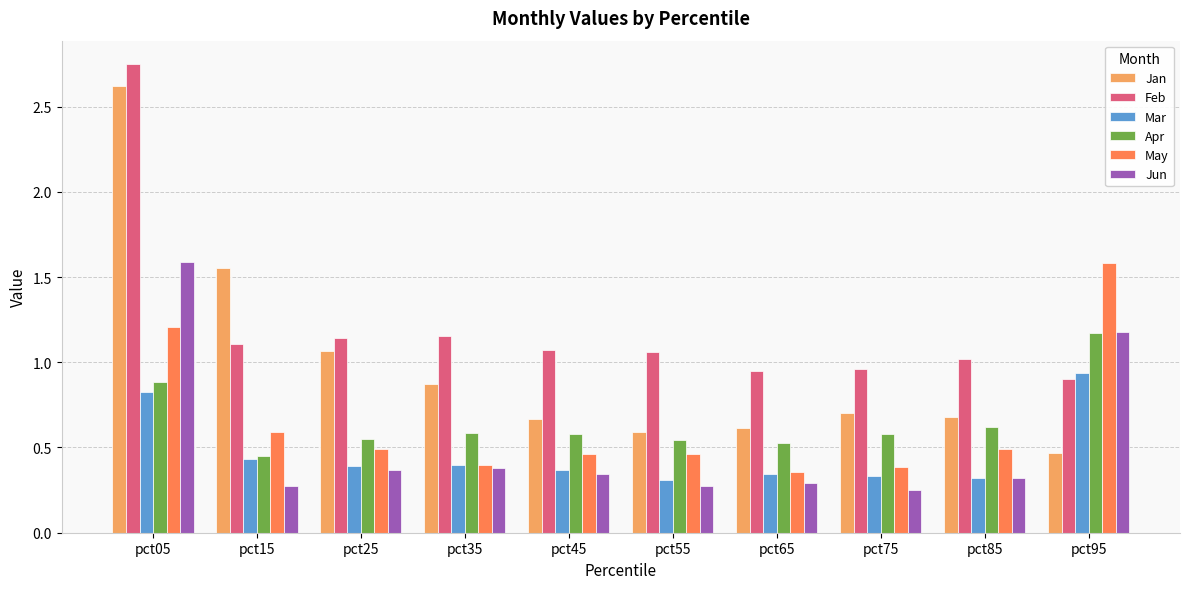

Is the value of Jan at pct55 greater than the value of Feb at pct75?

No